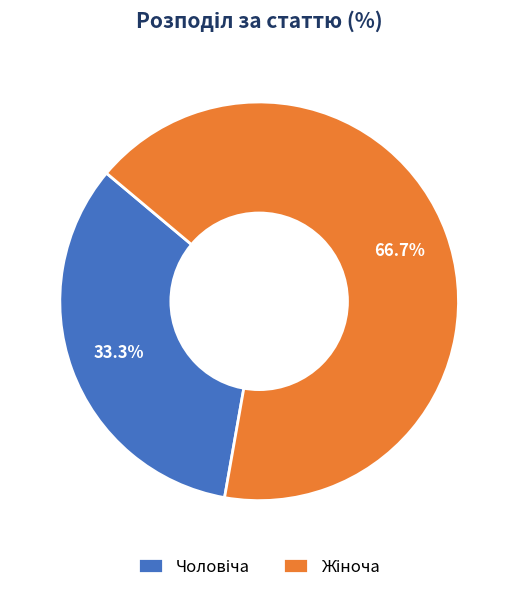

Is there any slice that represents more than half of the pie?

Yes